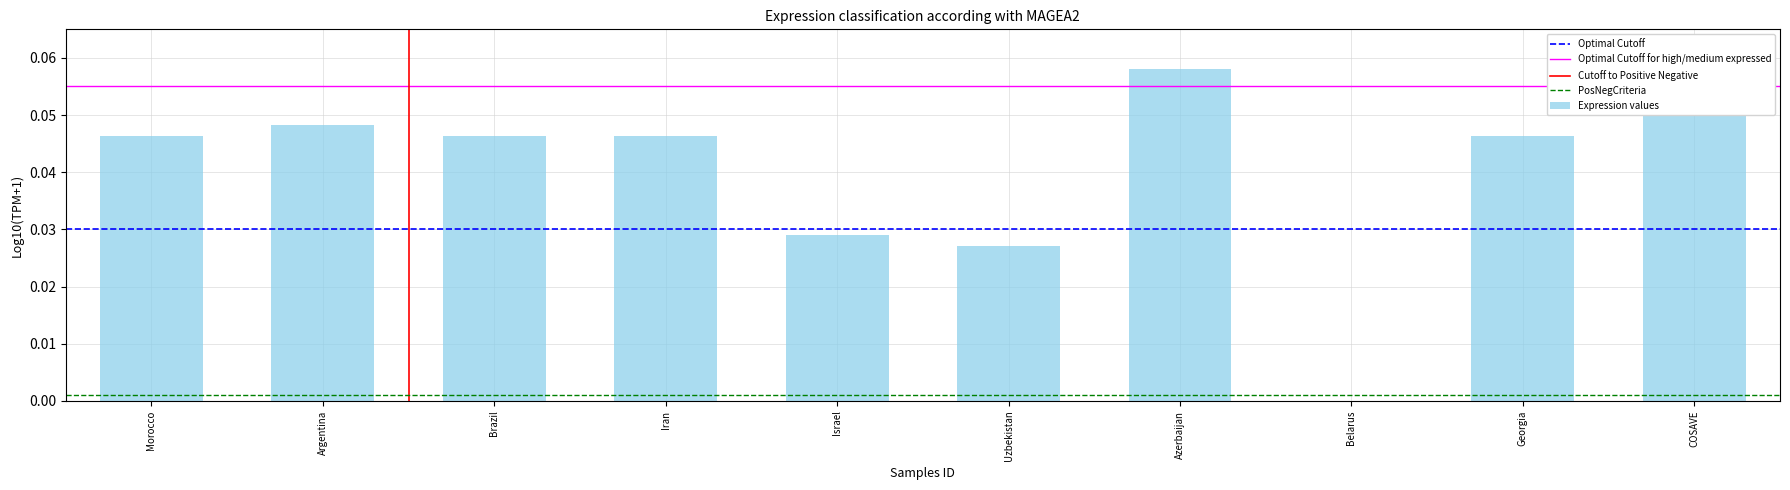

The value at Argentina is 0.0. True or false?

True